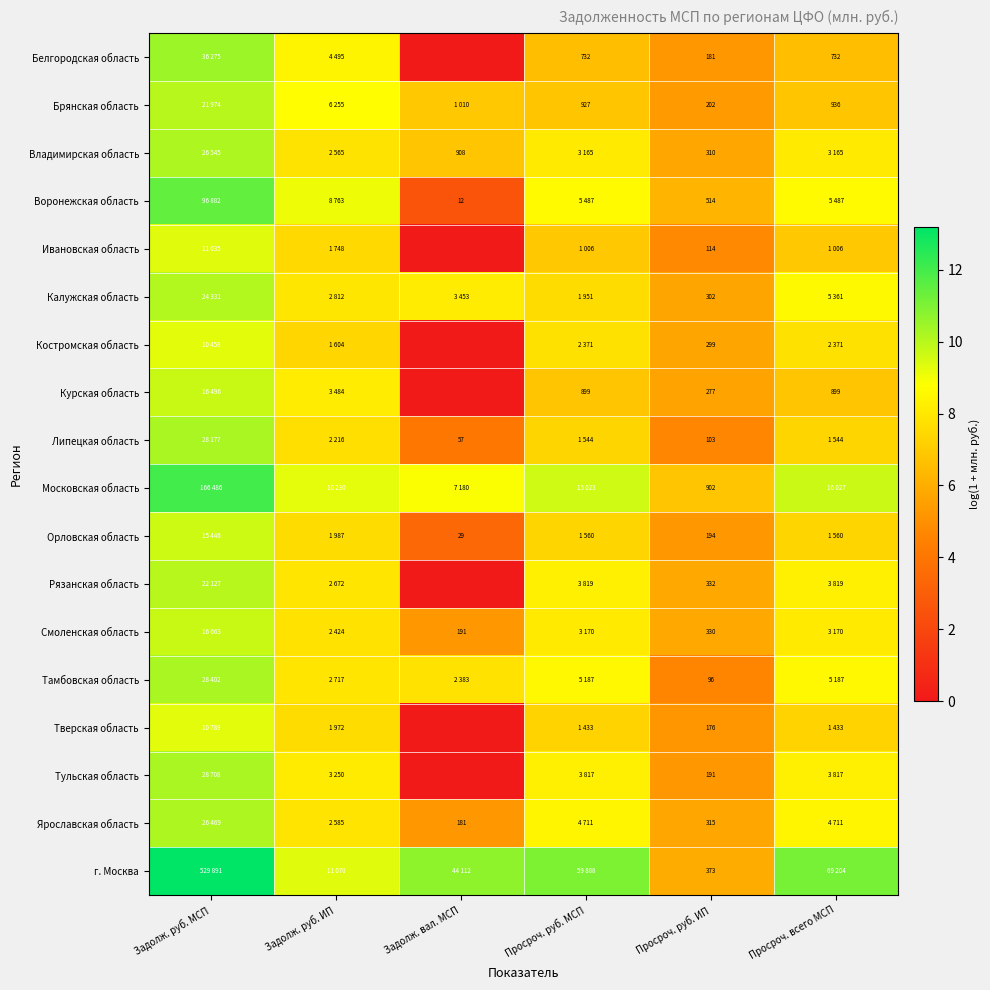

Rank the series at Просроч. руб. ИП from lowest to highest value.

Тамбовская область, Липецкая область, Ивановская область, Тверская область, Белгородская область, Тульская область, Орловская область, Брянская область, Курская область, Костромская область, Калужская область, Владимирская область, Ярославская область, Смоленская область, Рязанская область, г. Москва, Воронежская область, Московская область